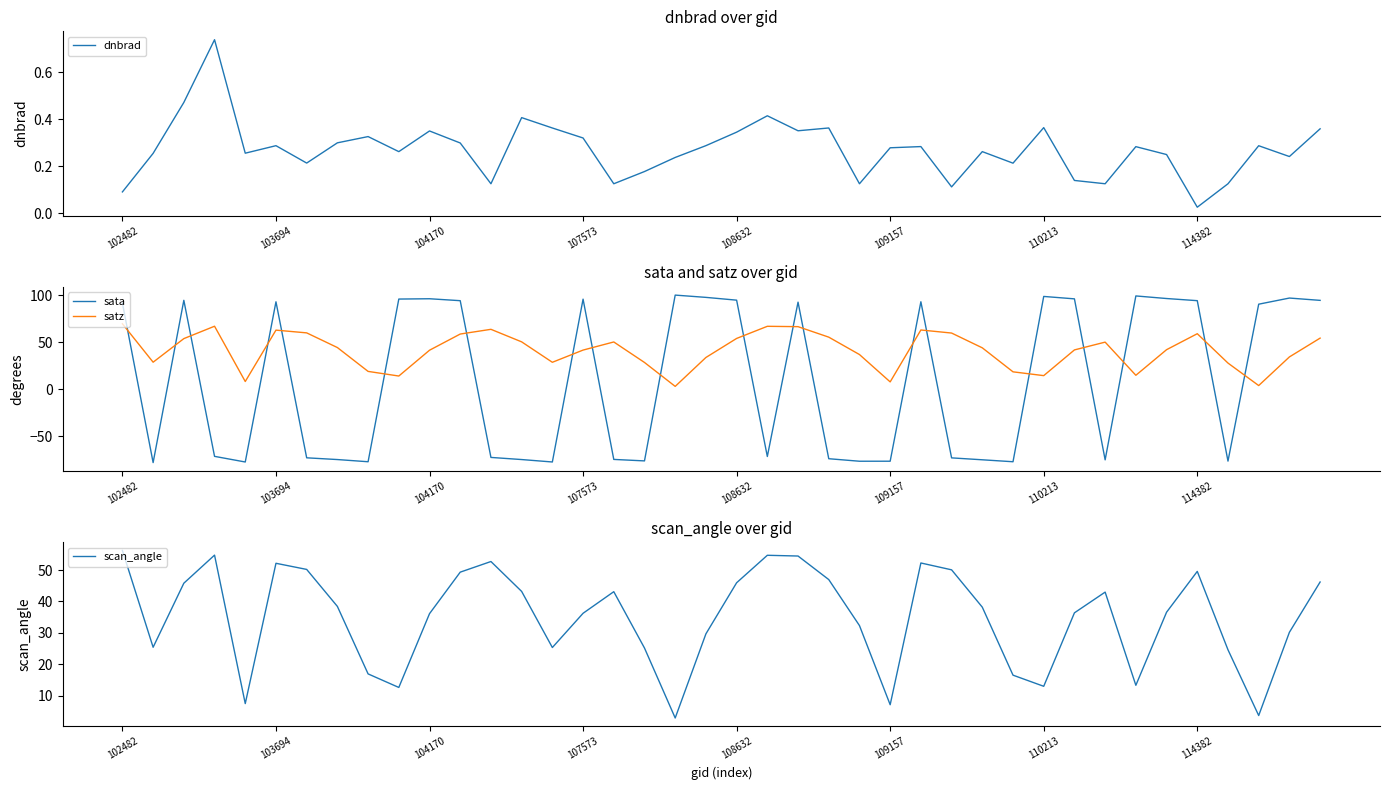

Between 36 and 39, which is larger?

39